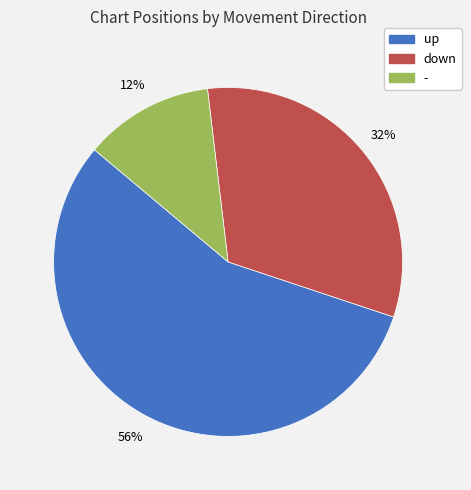

Do up and - together represent more than half of the pie?

Yes